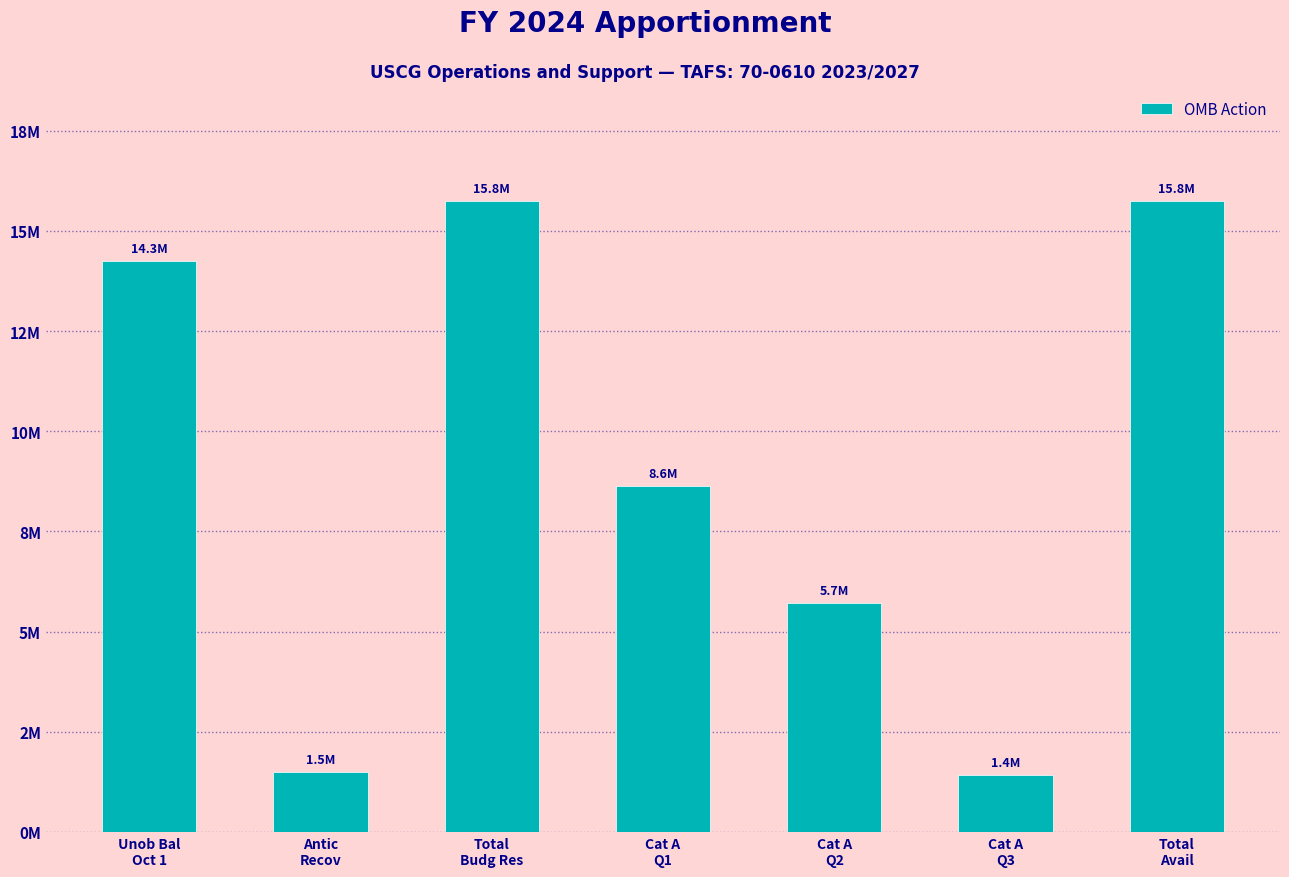

Are the bars horizontal?

No